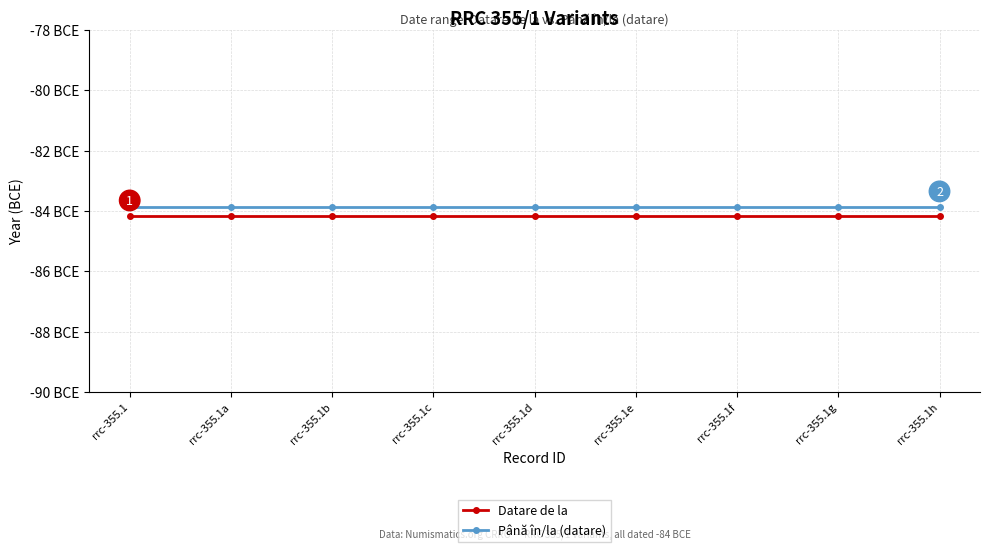

Which series has the largest total across all categories?

Până în/la (datare)